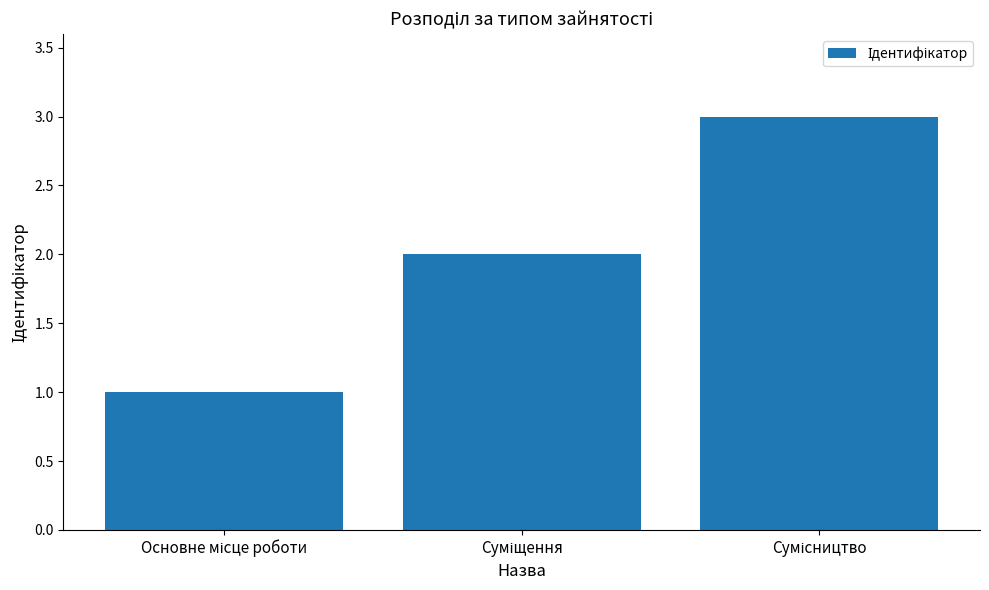

What is the maximum value shown in the chart?

3